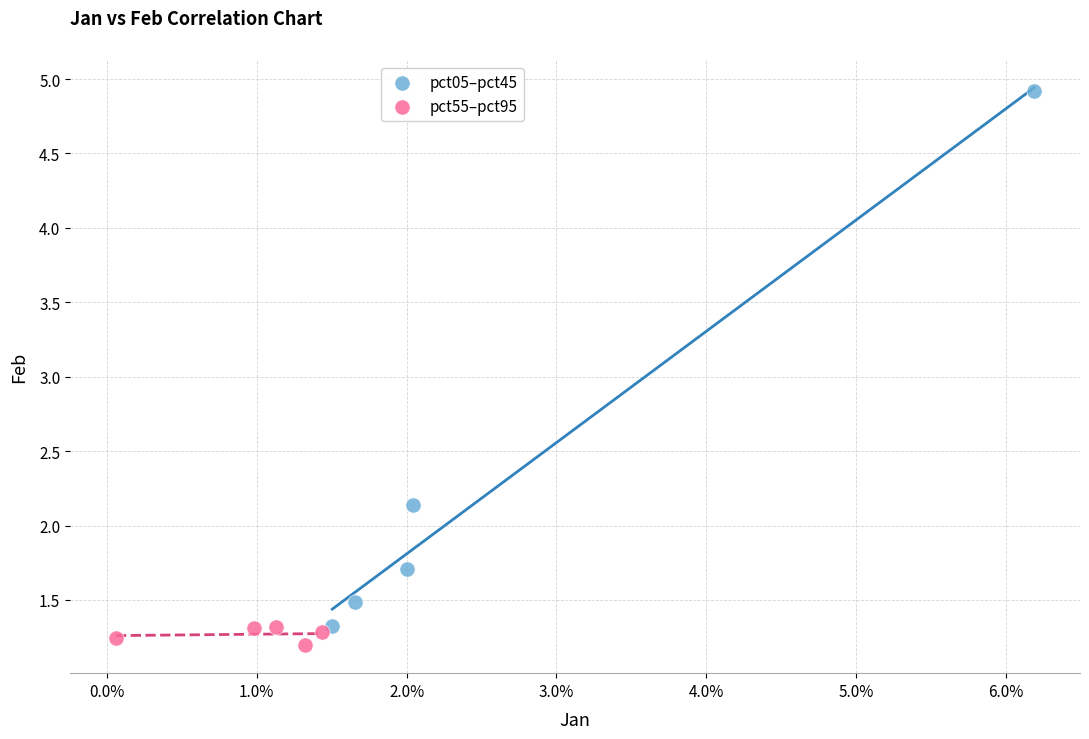

What are all the series names shown in the legend?

pct05–pct45, pct55–pct95